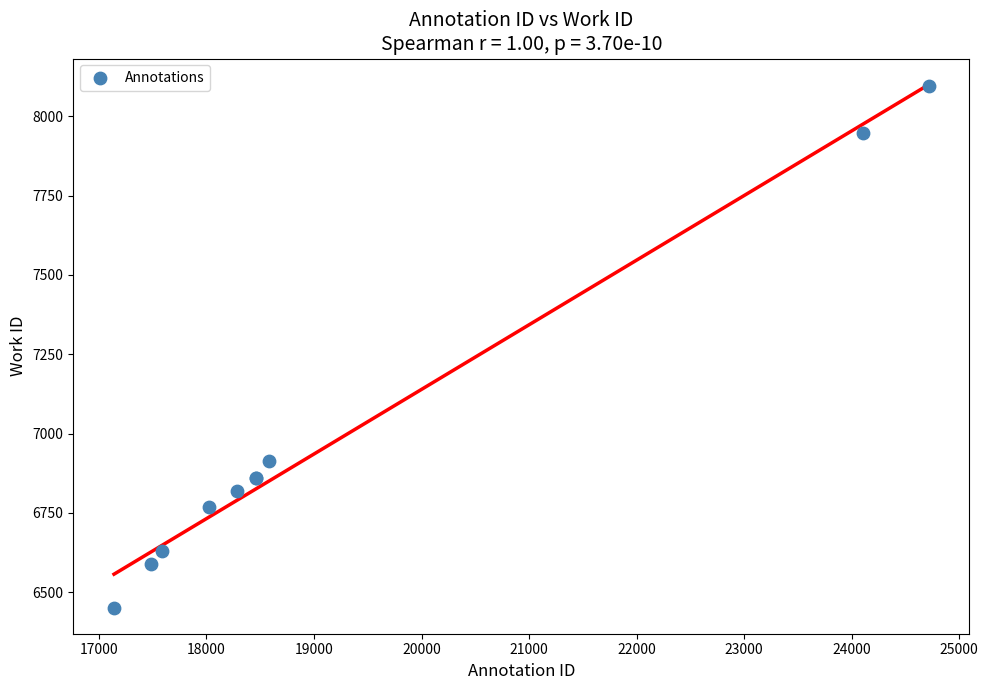

What Y value in the scatter plot is closest to 7273?

6914